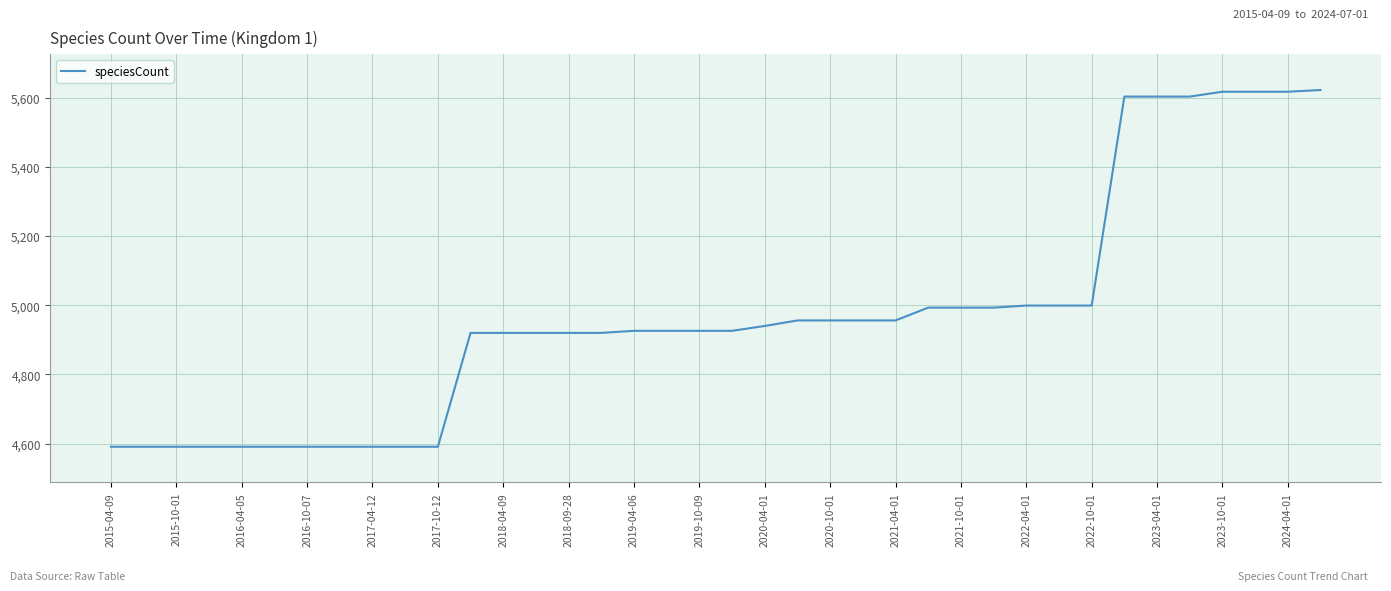

What is the difference between the maximum and second lowest values?

1031